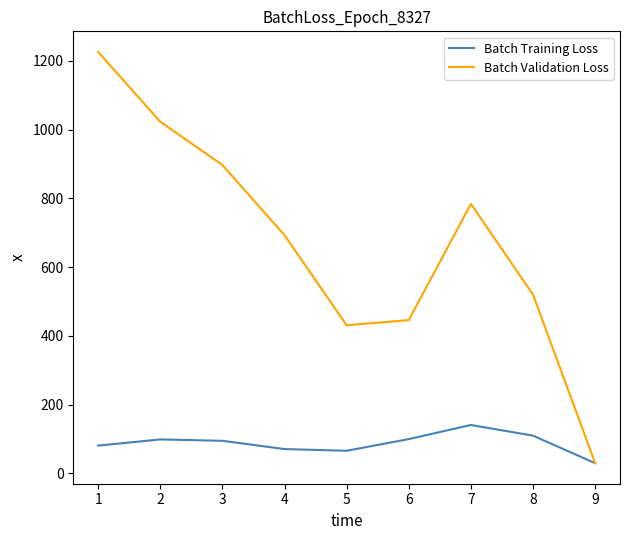

The value of Batch Validation Loss at 3 is 897. True or false?

True